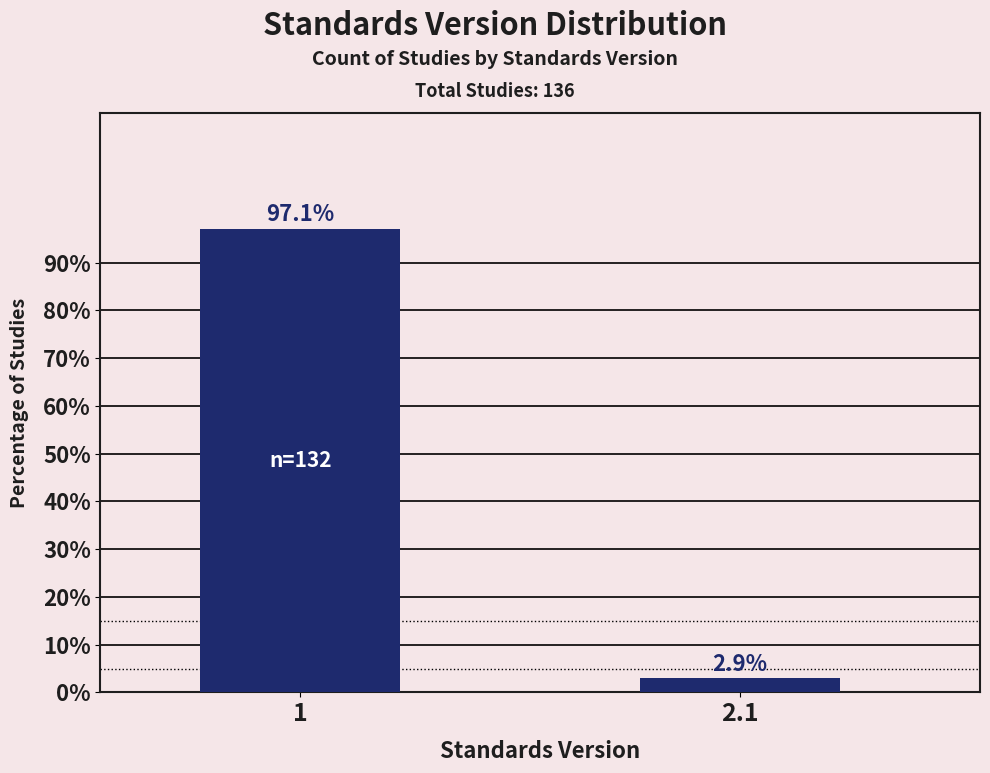

Reading right to left, what are all the values shown in this chart?

2.9	97.1